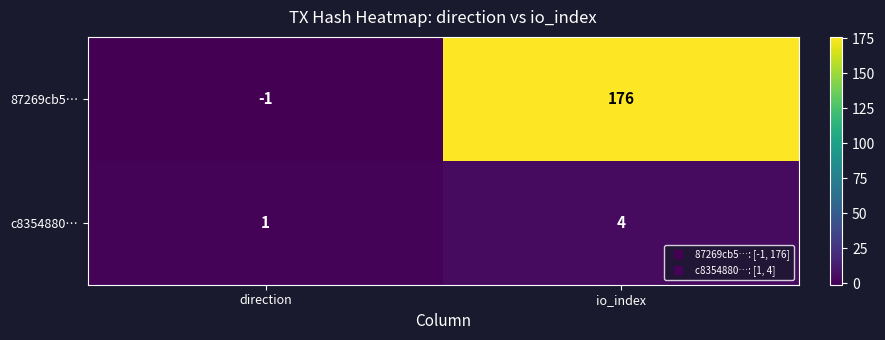

Which category has the lowest value across all series?

direction